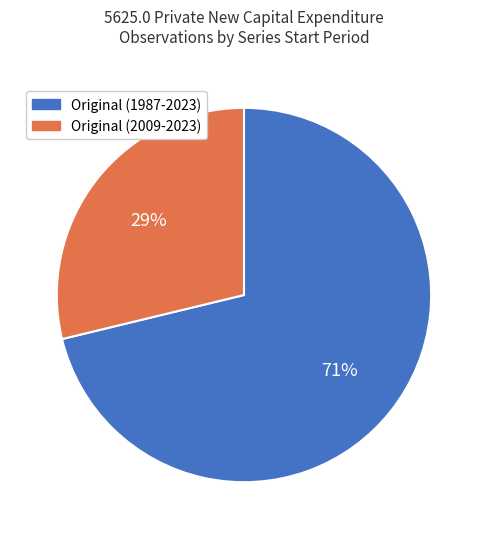

To the nearest percent, what percentage of the pie is Original (1987-2023)?

71%